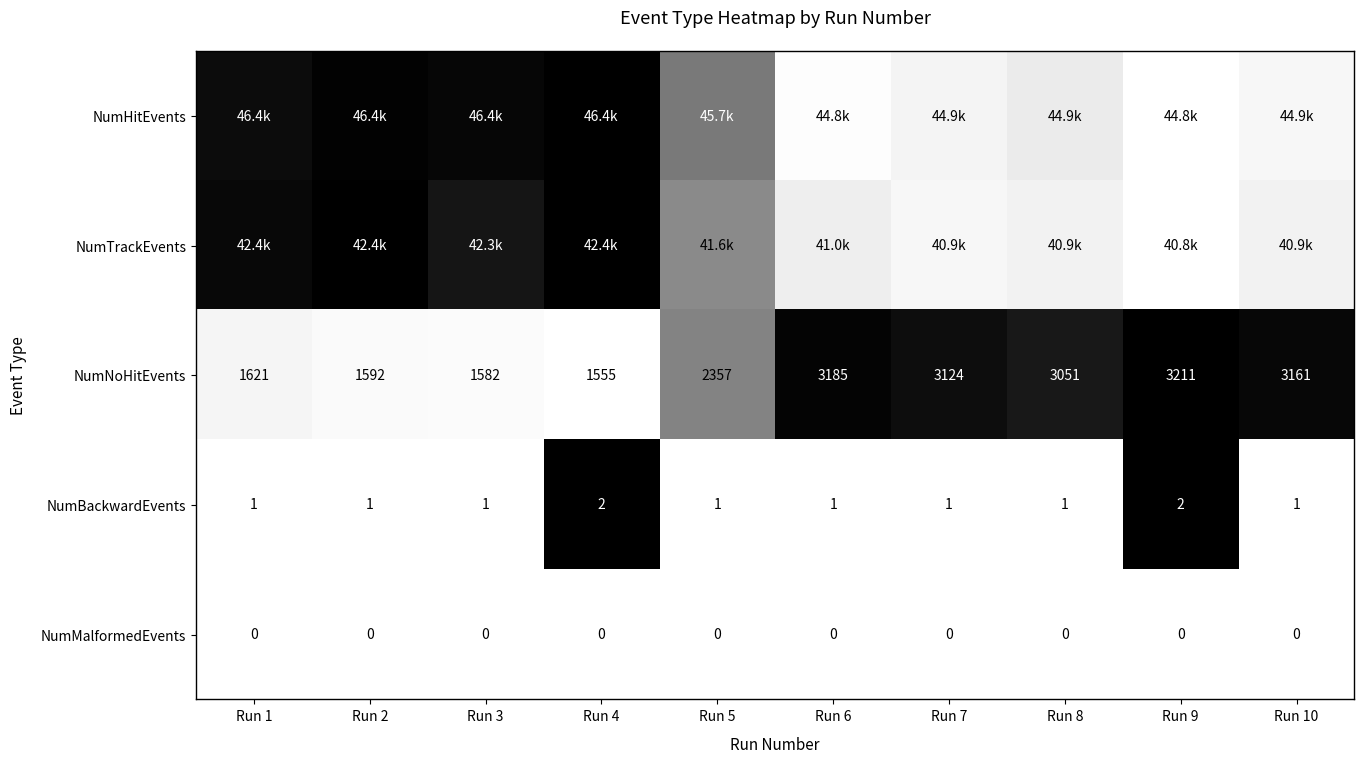

How many values in the NumBackwardEvents series exceed 1?

2